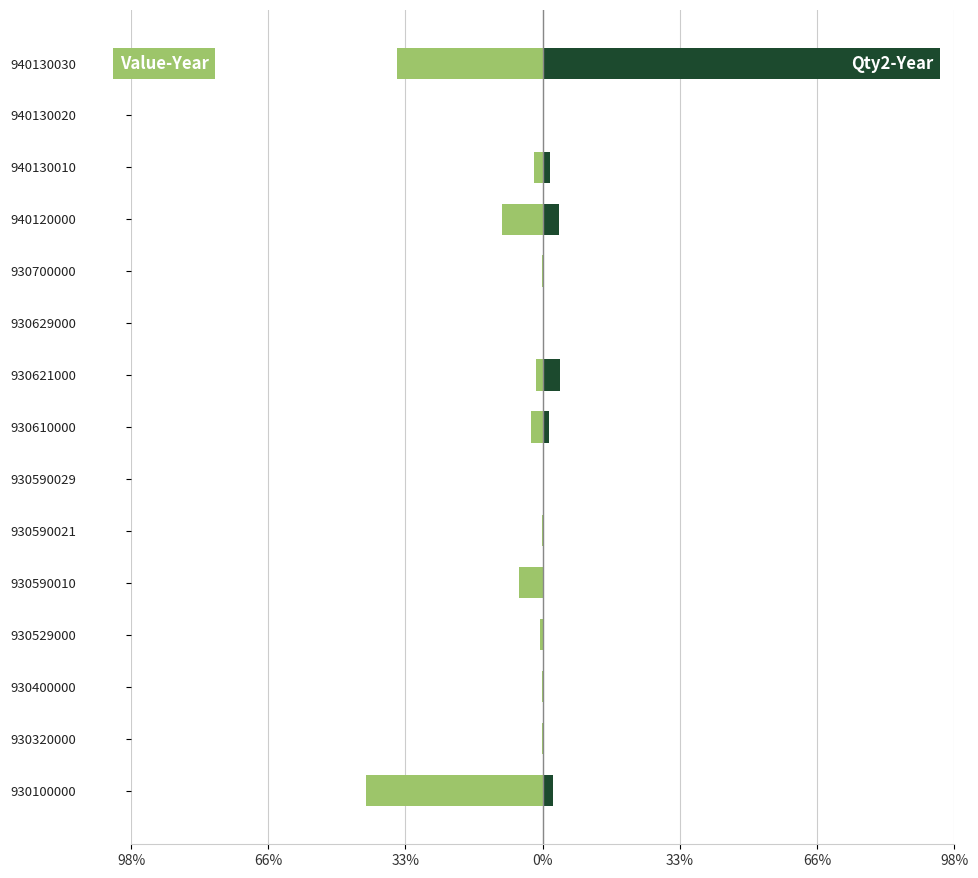

How many bars are there in total?

30